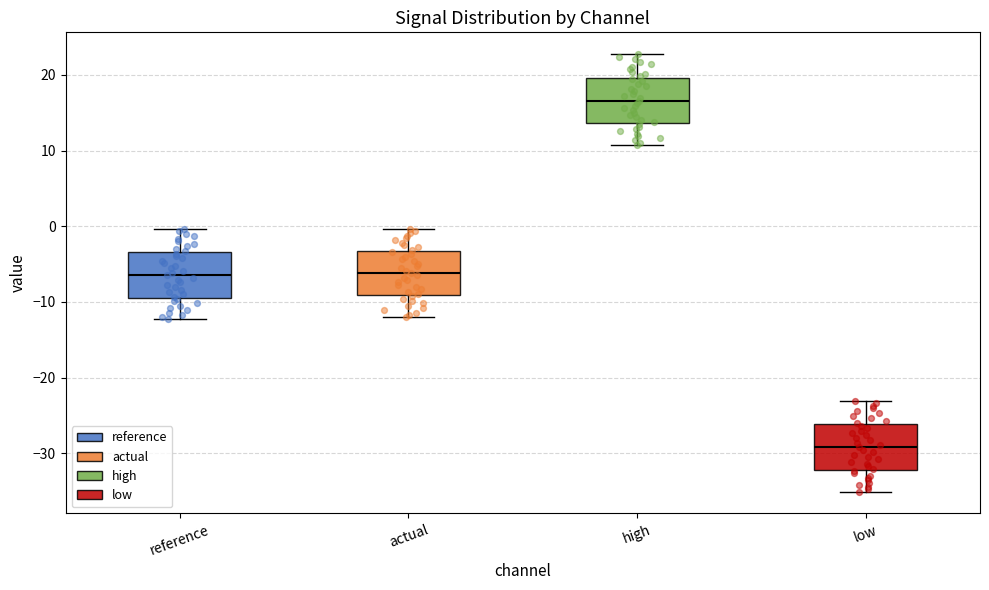

Which box has the highest median line?

high